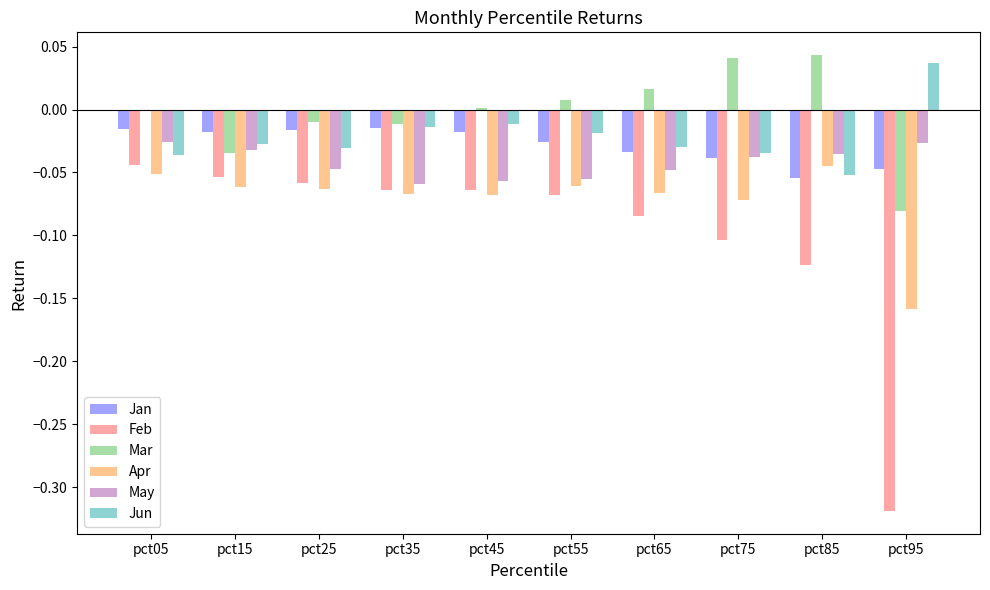

Count the number of data series in this chart.

6